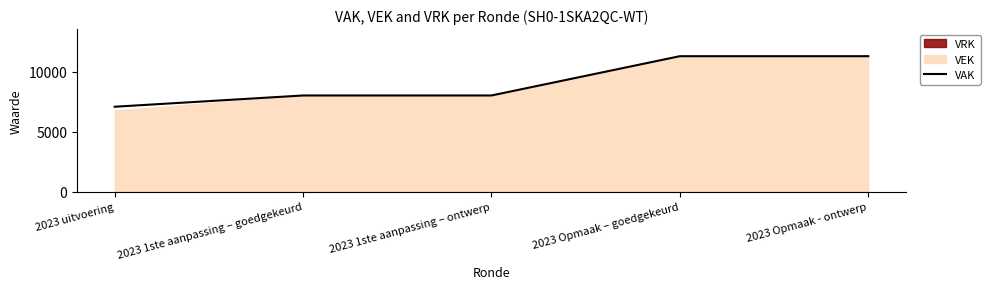

What is the change in value from 2023 1ste aanpassing – goedgekeurd to 2023 Opmaak – goedgekeurd?

+3278